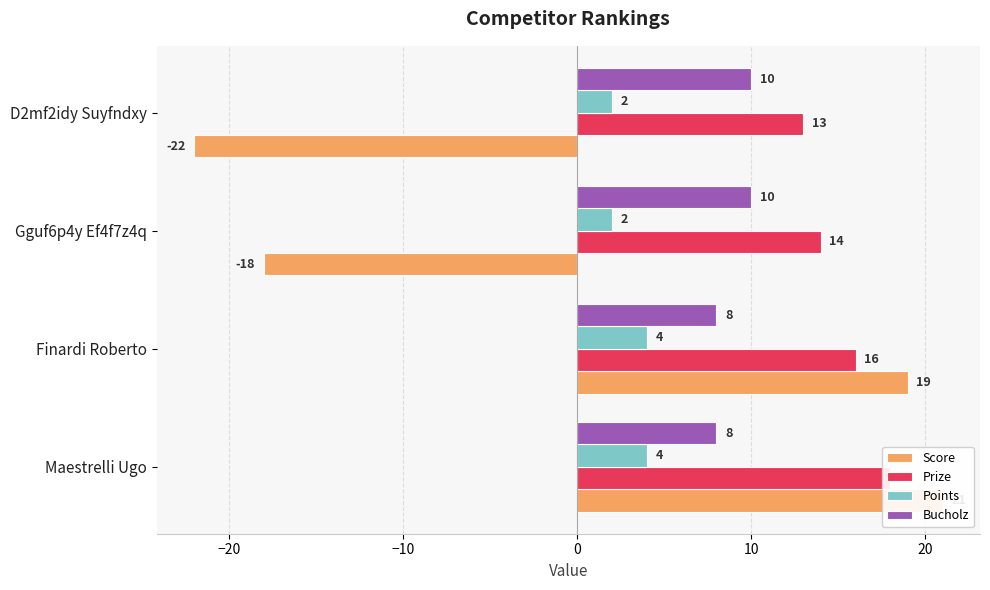

Which series has the largest total across all categories?

Prize